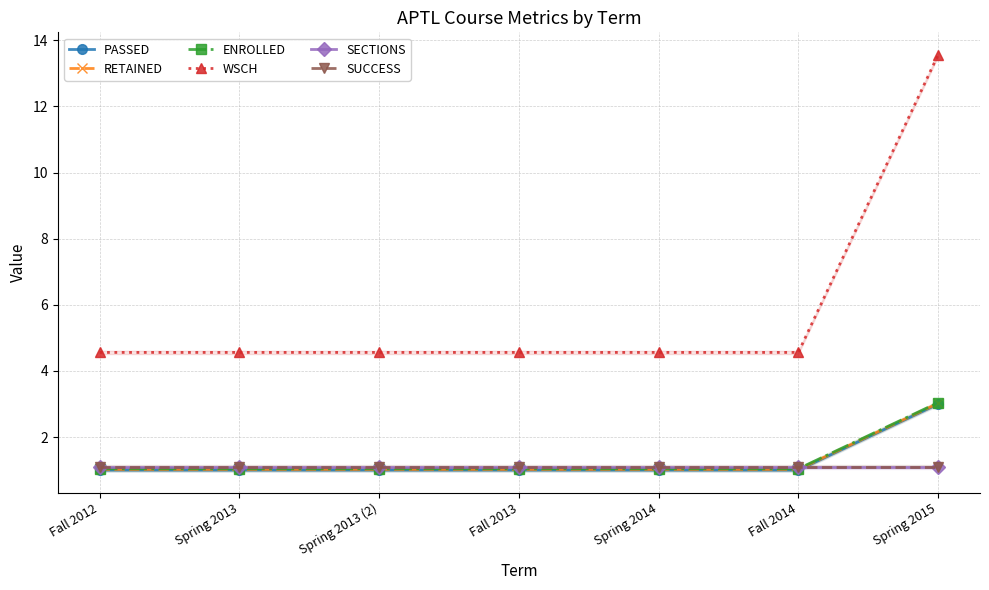

Is the value of SUCCESS at Spring 2014 greater than the value of RETAINED at Fall 2013?

Yes